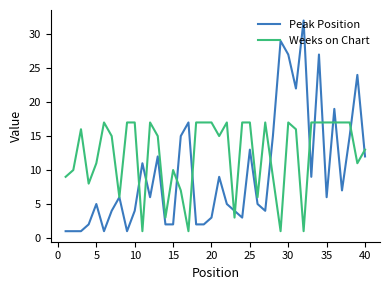

Which series has the widest spread of values?

Peak Position